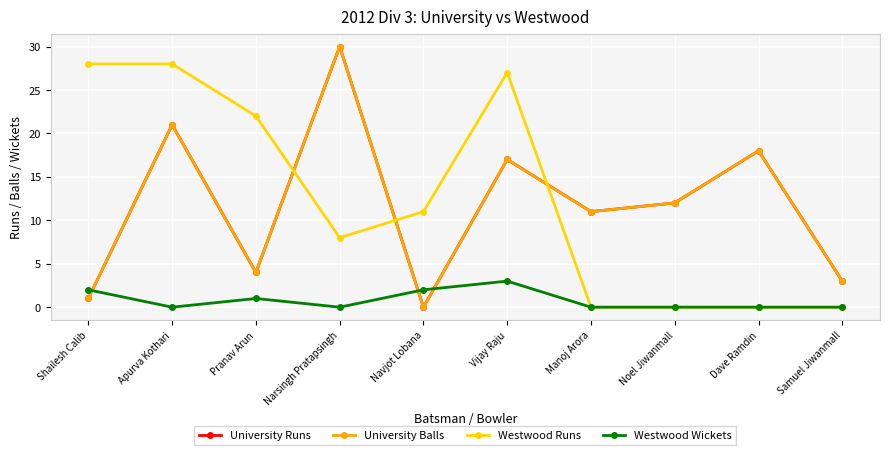

What position from the left is Dave Ramdin?

9